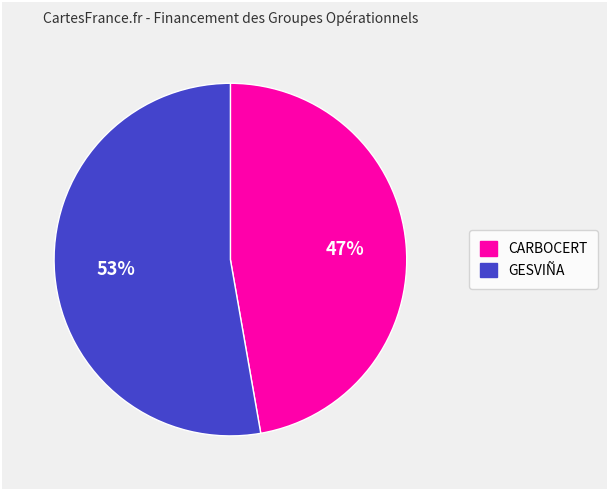

What is the ratio of the value at CARBOCERT to the value at GESVIÑA?

0.9